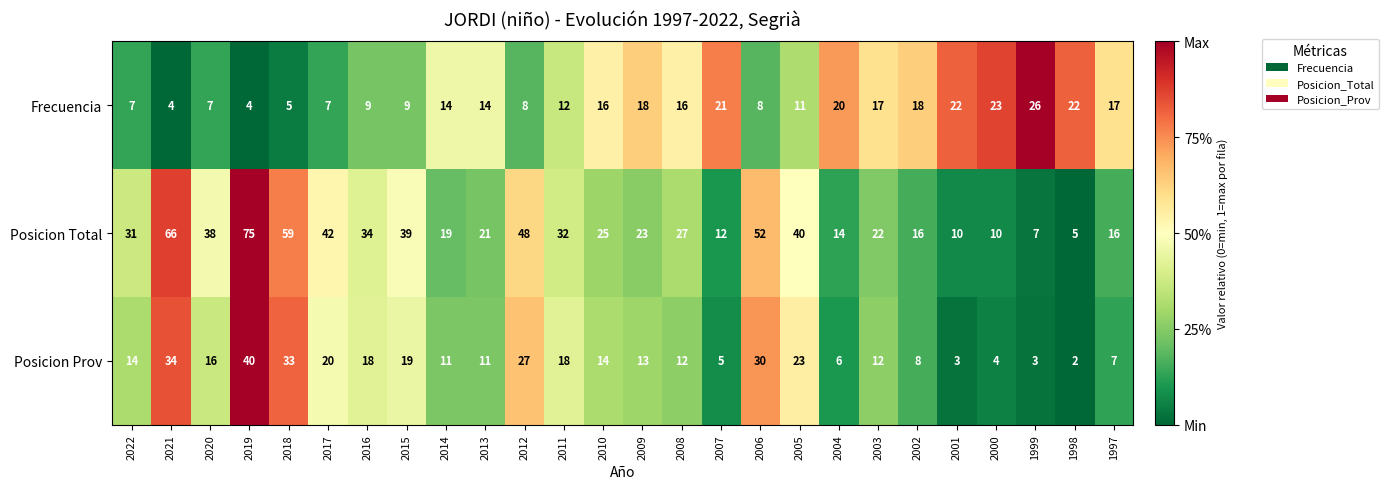

What is the difference between the highest and lowest values at 1997?

10